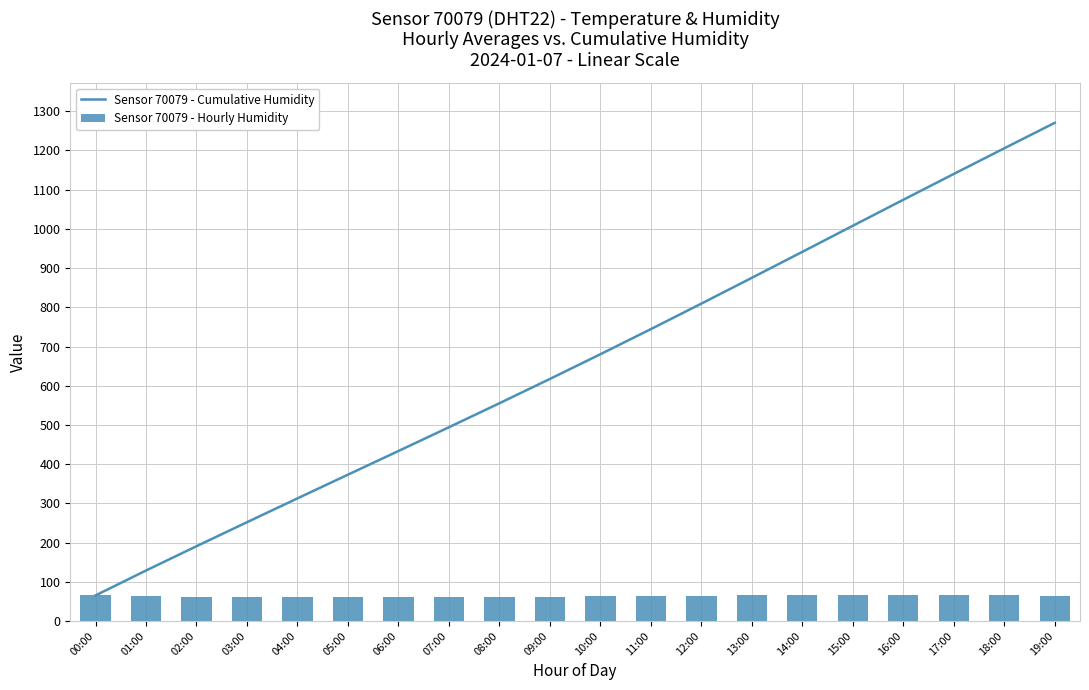

Rank the categories by Sensor 70079 - Cumulative Humidity value from highest to lowest.

19:00, 18:00, 17:00, 16:00, 15:00, 14:00, 13:00, 12:00, 11:00, 10:00, 09:00, 08:00, 07:00, 06:00, 05:00, 04:00, 03:00, 02:00, 01:00, 00:00